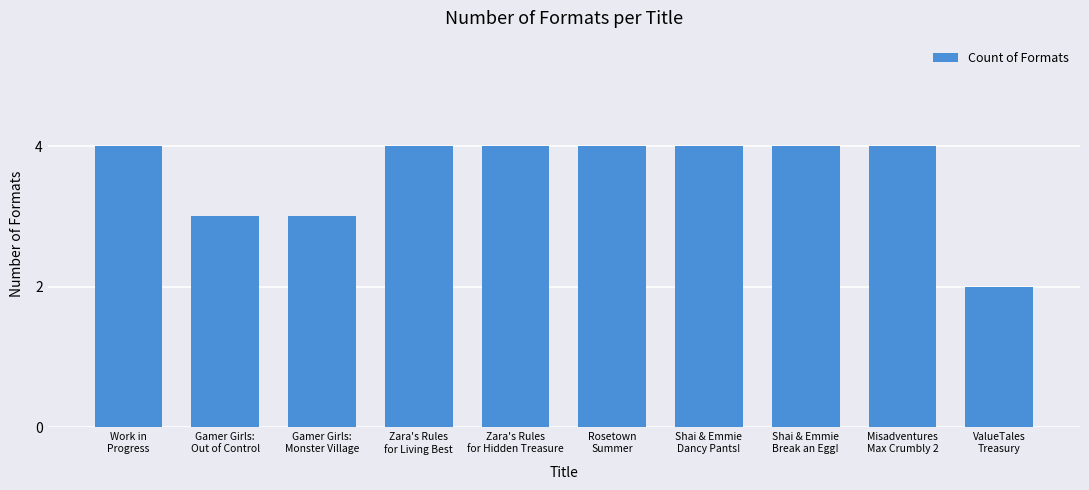

What is the label of the 1st bar from the left?

Work in
Progress